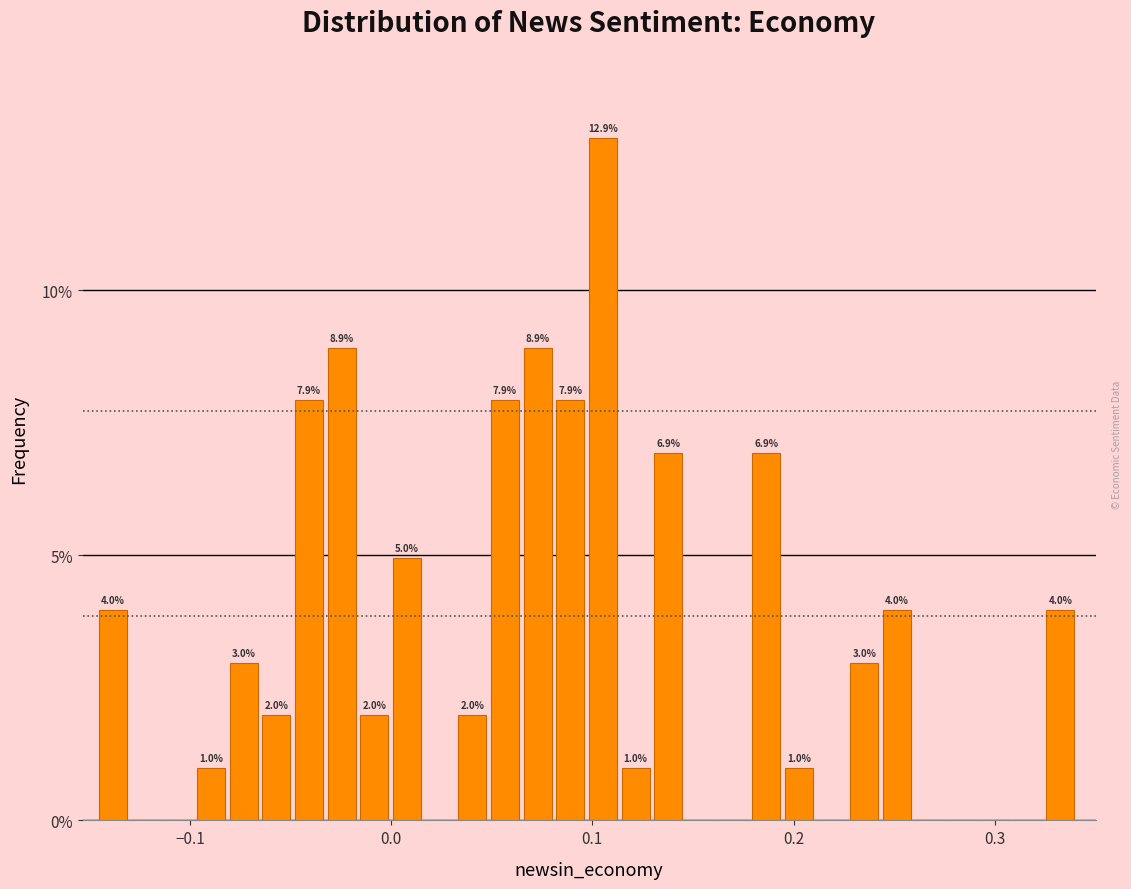

Around what value on the x-axis is the tallest bar? Give the approximate position of its centre, as read against the axis.

0.11